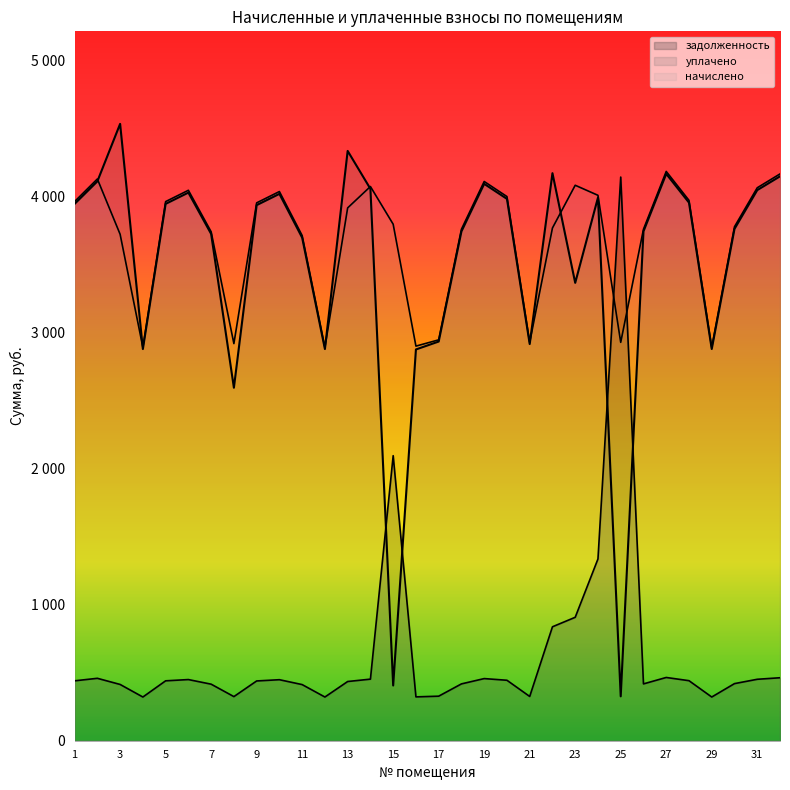

How many categories are shown in the chart?

32